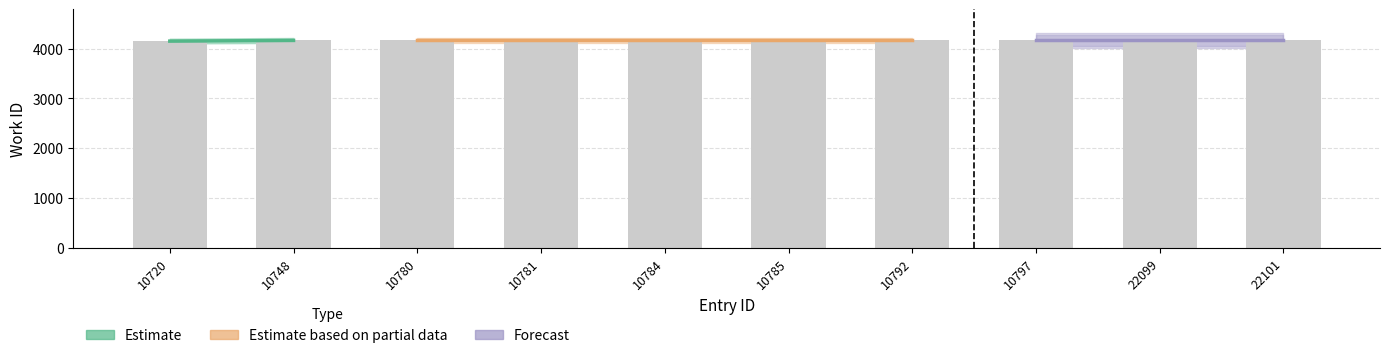

The chart shows a value of 4167 at 10781. True or false?

True